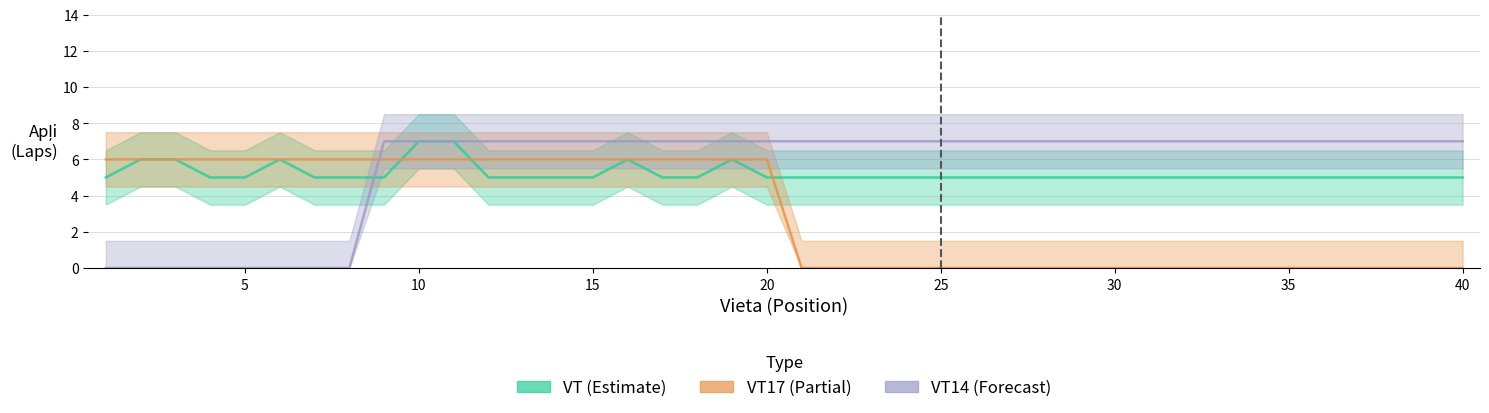

Where is VT17 nearest to the value 3?

1